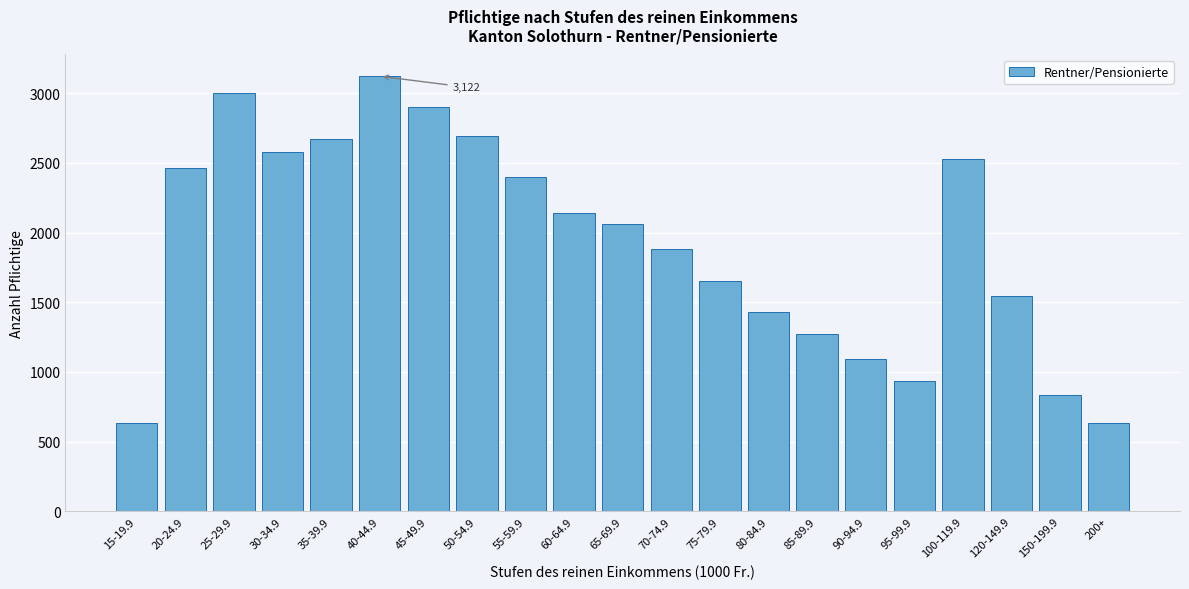

What is the value of the 20th bar from the left?

832